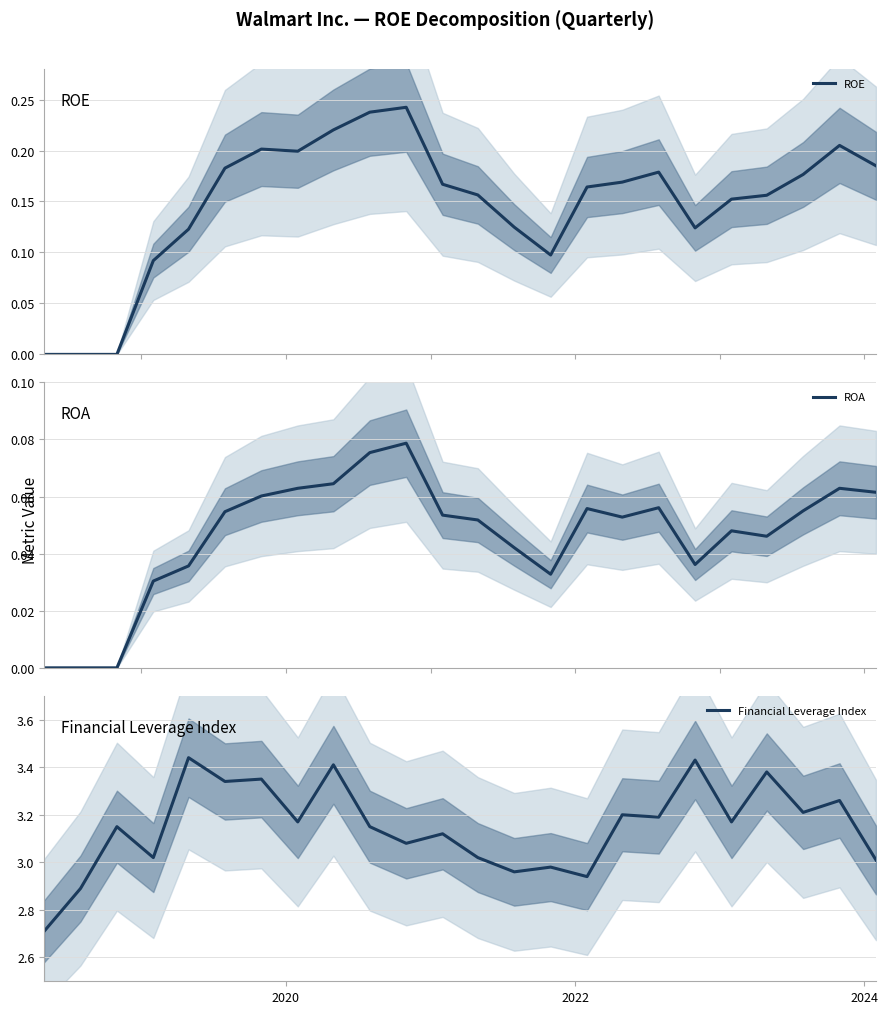

What is the sum of all ROE values?

3.6